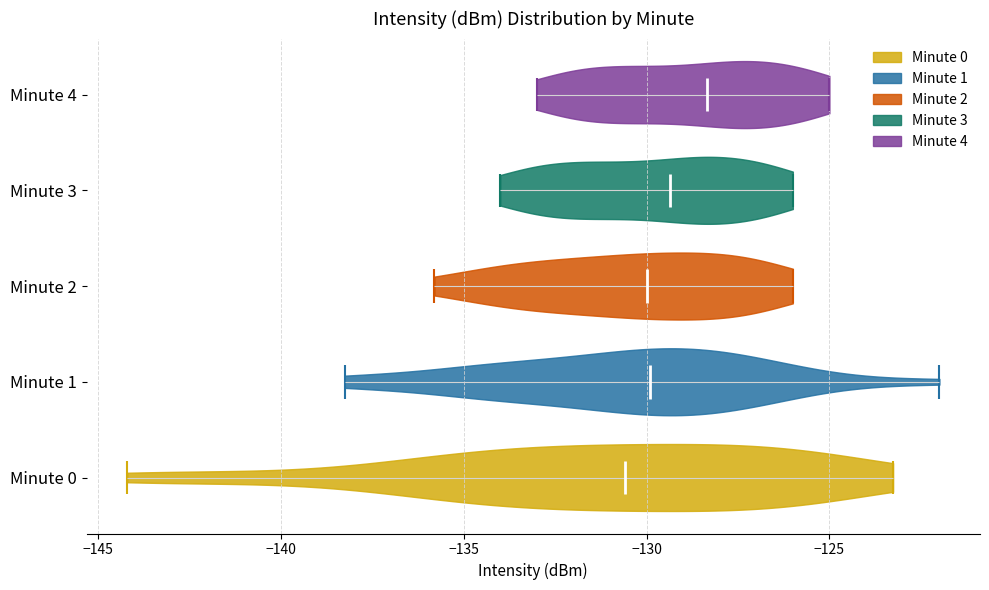

Reading bottom to top, read every violin against the x-axis: where its median line is, and the lowest and highest points it reaches. The values are not printed on the chart, so give them approximately, as read against the axis.

Minute 0: median line -130.5, lowest point -144.0, highest point -123.5
Minute 1: median line -130.0, lowest point -138.5, highest point -122.0
Minute 2: median line -130.0, lowest point -136.0, highest point -126.0
Minute 3: median line -129.5, lowest point -134.0, highest point -126.0
Minute 4: median line -128.5, lowest point -133.0, highest point -125.0